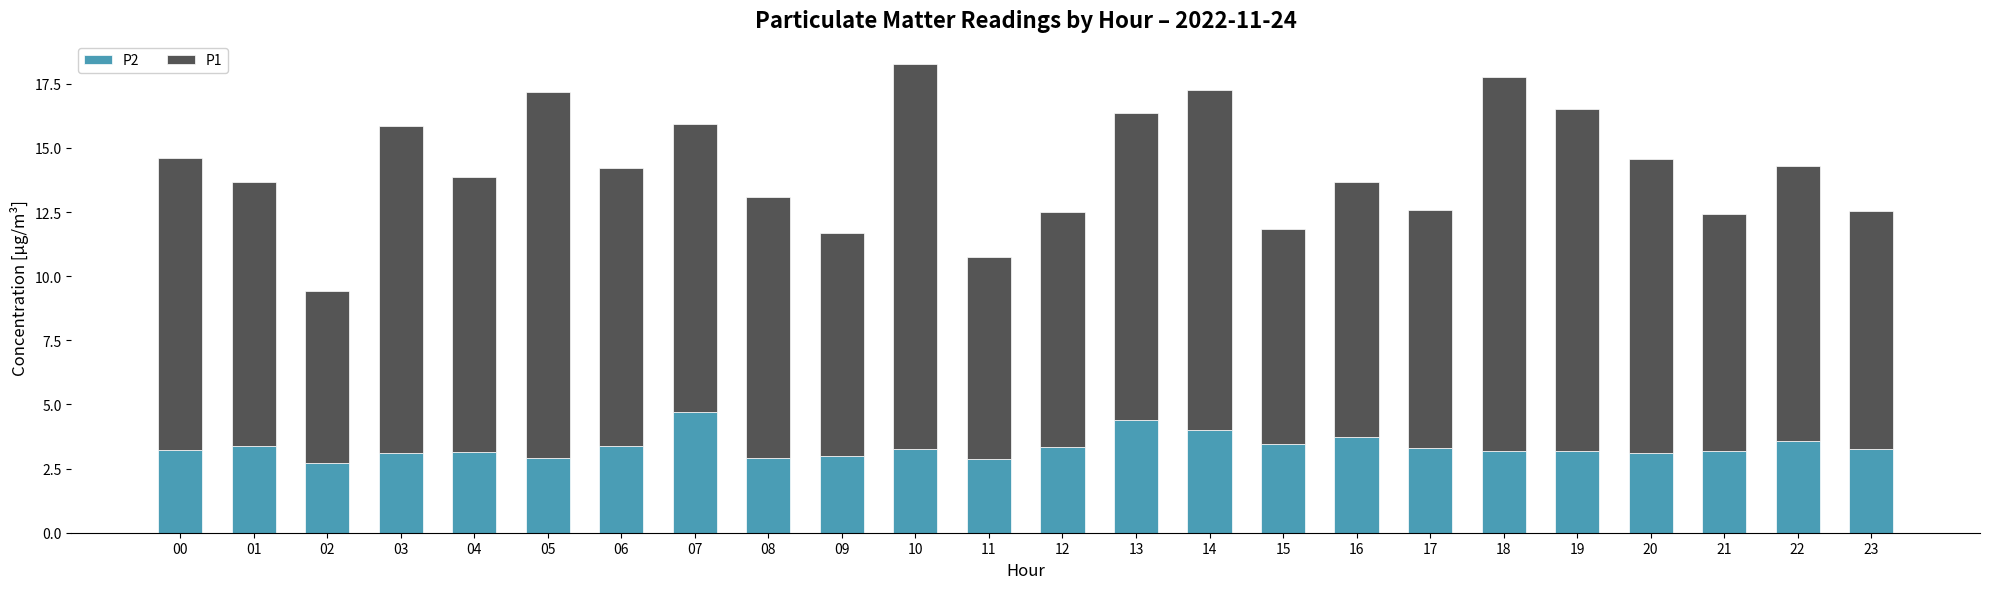

What is the average value of the P2 series?

3.4